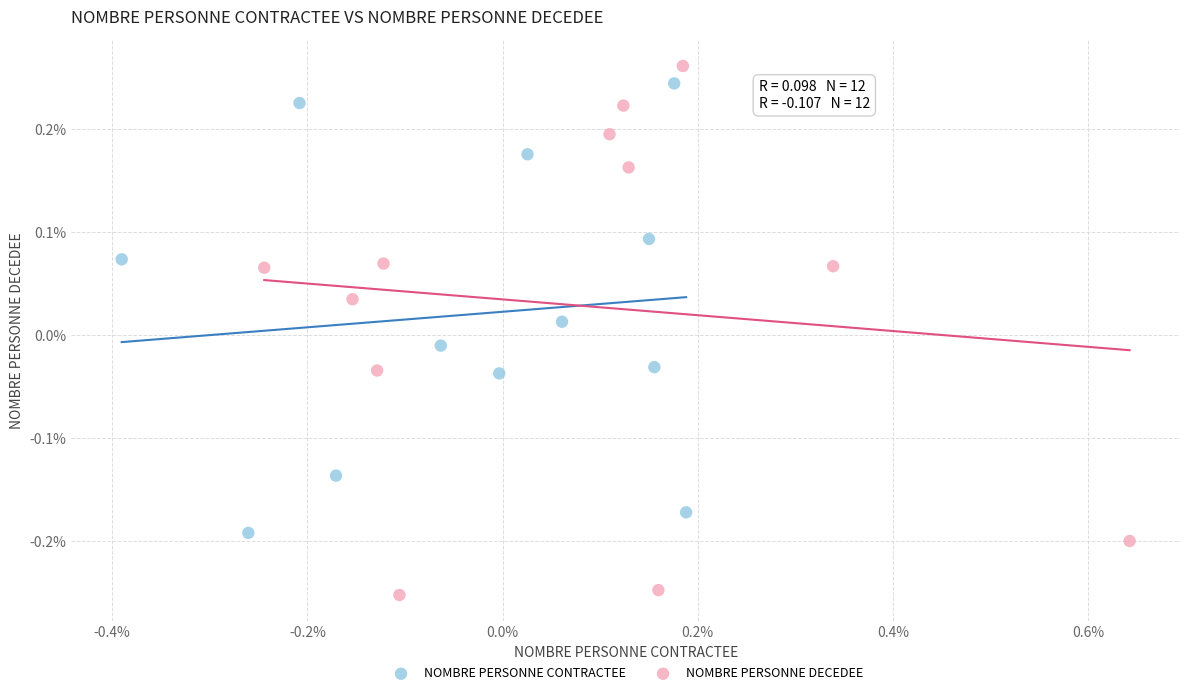

Which series contains the highest Y value?

NOMBRE PERSONNE DECEDEE